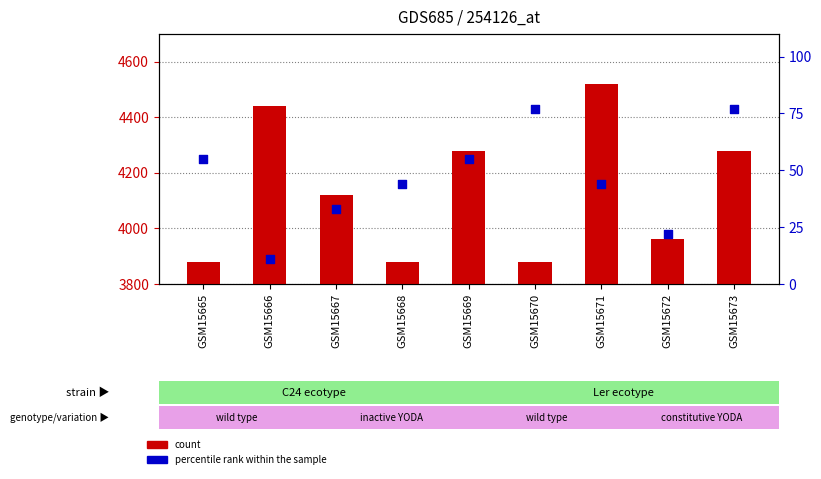

At how many categories does at least one series exceed 3534?

9